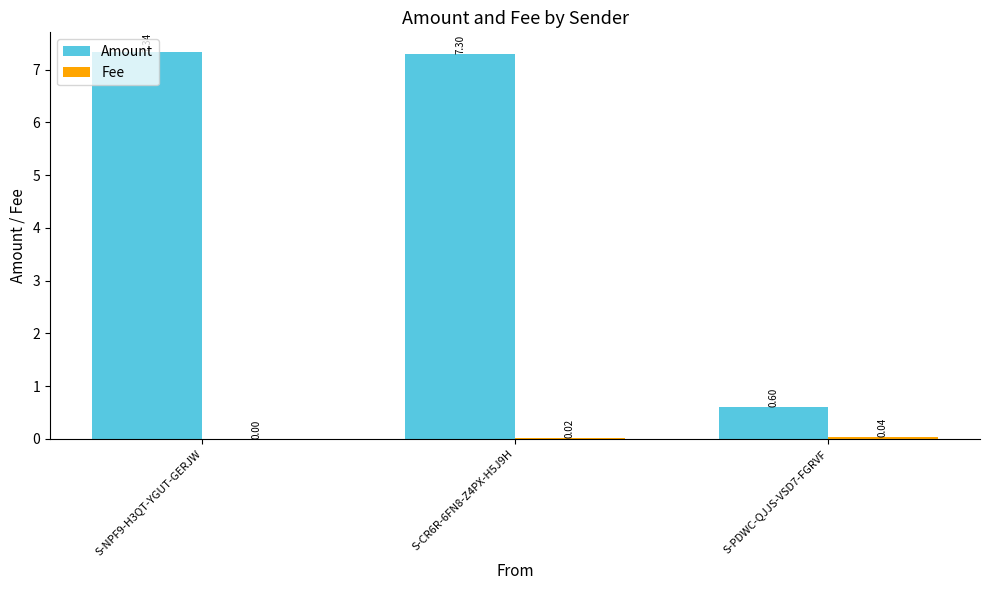

What is the total value across all series at S-PDWC-QJJS-VSD7-FGRVF?

0.6